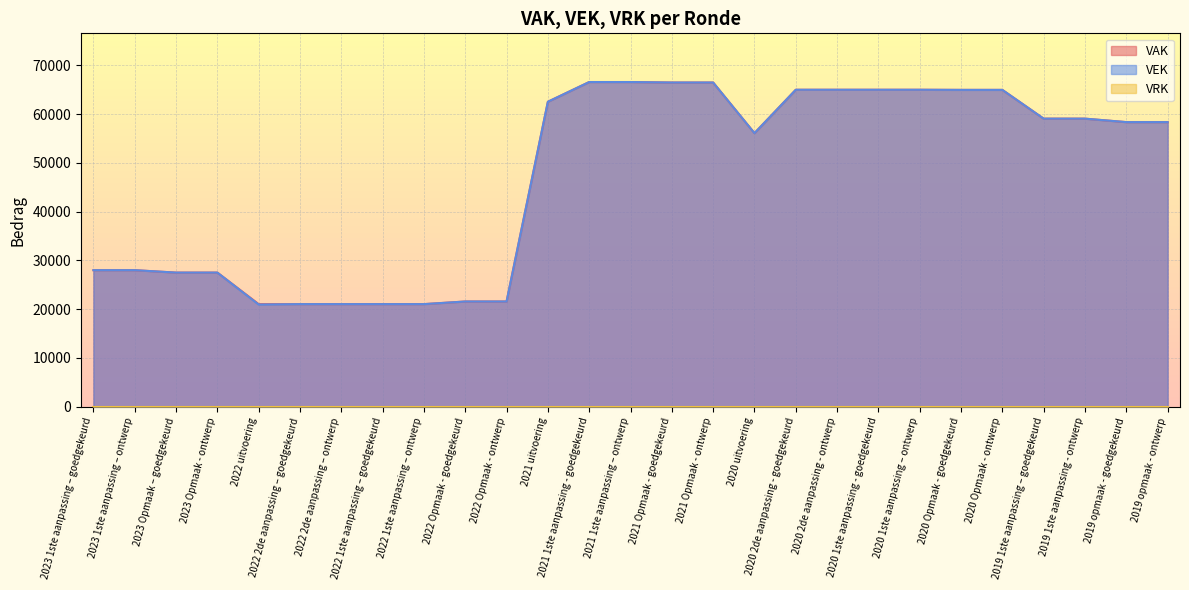

List the labels in order of VEK value, smallest first.

2022 uitvoering, 2022 2de aanpassing – goedgekeurd, 2022 2de aanpassing – ontwerp, 2022 1ste aanpassing – goedgekeurd, 2022 1ste aanpassing – ontwerp, 2022 Opmaak - goedgekeurd, 2022 Opmaak - ontwerp, 2023 Opmaak – goedgekeurd, 2023 Opmaak - ontwerp, 2023 1ste aanpassing – goedgekeurd, 2023 1ste aanpassing – ontwerp, 2020 uitvoering, 2019 opmaak - goedgekeurd, 2019 opmaak - ontwerp, 2019 1ste aanpassing – goedgekeurd, 2019 1ste aanpassing - ontwerp, 2021 uitvoering, 2020 Opmaak - goedgekeurd, 2020 Opmaak - ontwerp, 2020 2de aanpassing - goedgekeurd, 2020 2de aanpassing - ontwerp, 2020 1ste aanpassing - goedgekeurd, 2020 1ste aanpassing – ontwerp, 2021 Opmaak - goedgekeurd, 2021 Opmaak - ontwerp, 2021 1ste aanpassing - goedgekeurd, 2021 1ste aanpassing – ontwerp